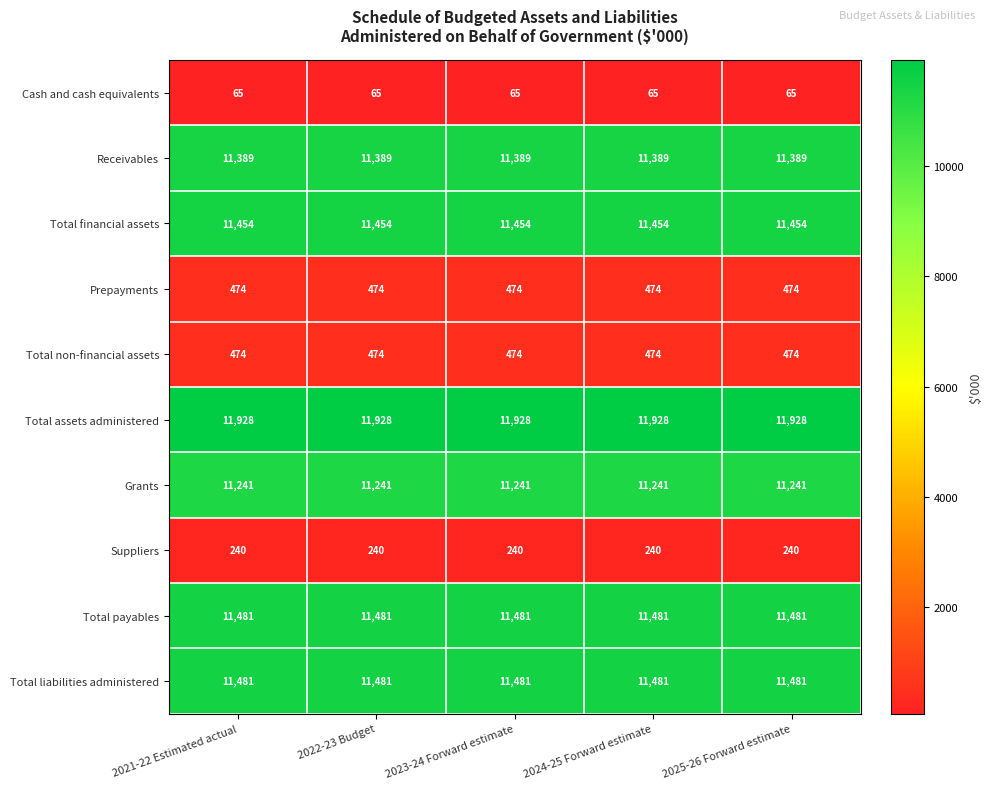

What is the average value of the Cash and cash equivalents series?

65